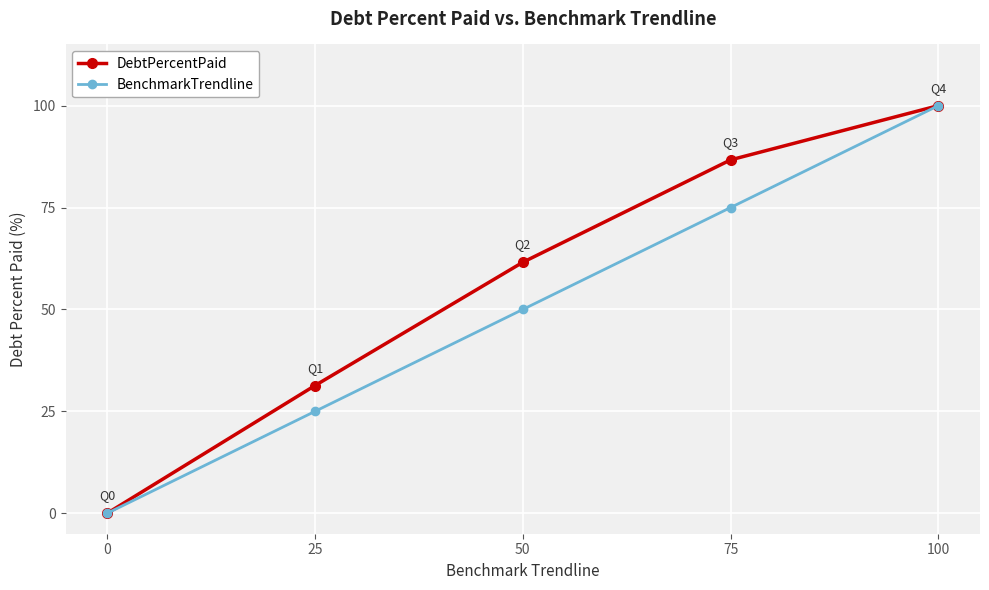

Which series has the largest total across all categories?

DebtPercentPaid